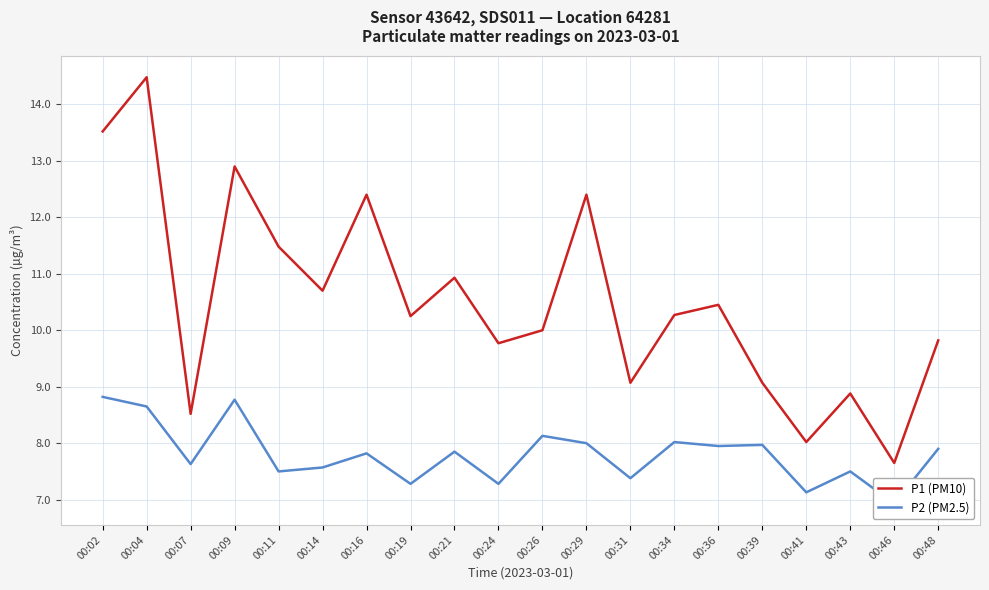

What are all the series names shown in the legend?

P1 (PM10), P2 (PM2.5)